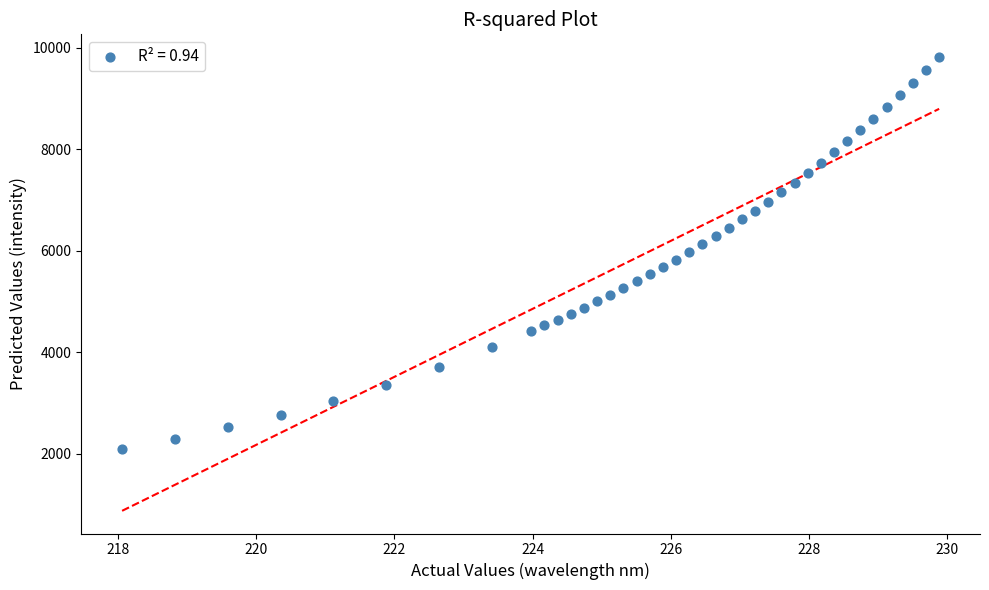

What is the range of Y values (max minus min)?

7717.3